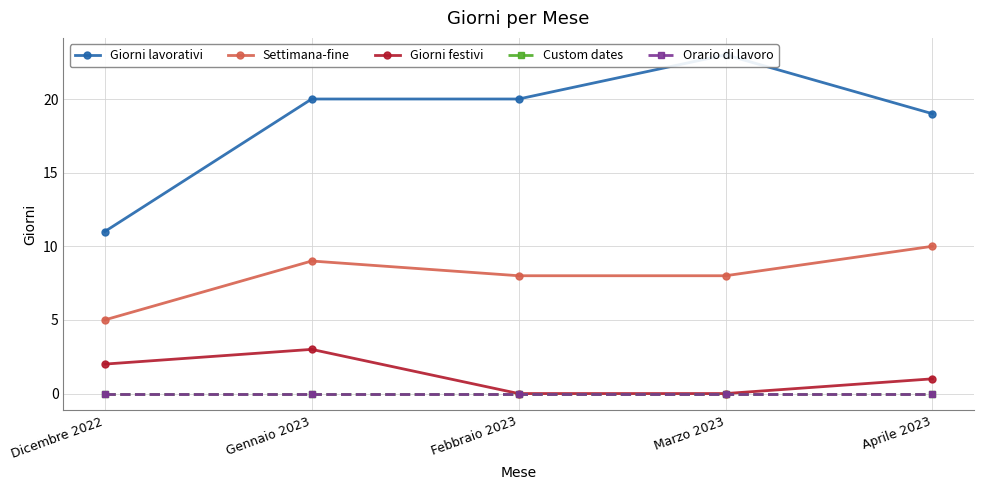

At which category does Settimana-fine reach its first local peak?

Gennaio 2023